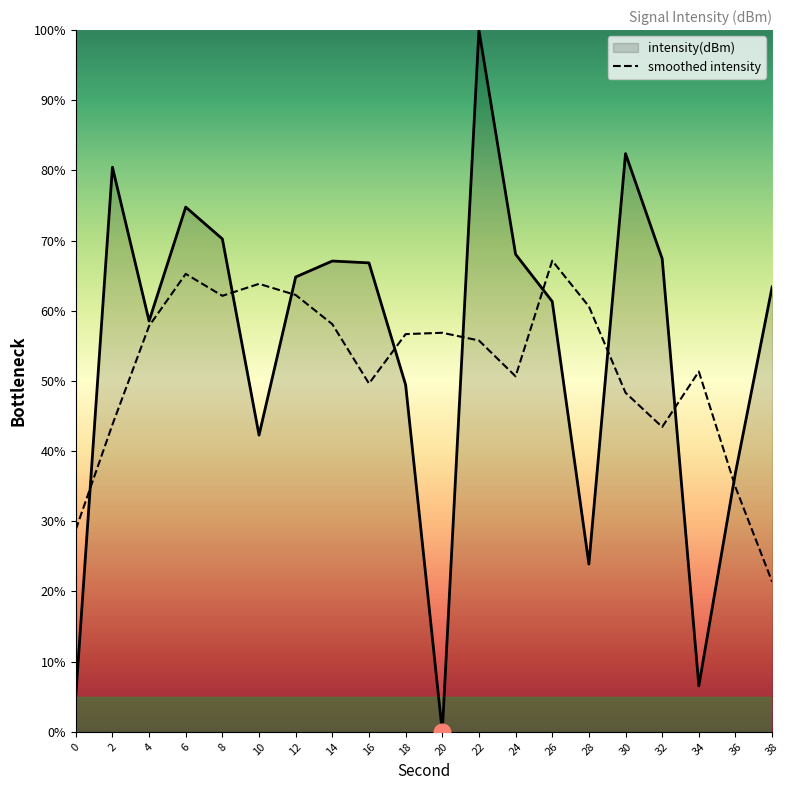

List the labels in order of value, smallest first.

20, 0, 34, 28, 36, 10, 18, 4, 26, 38, 12, 16, 14, 32, 24, 8, 6, 2, 30, 22